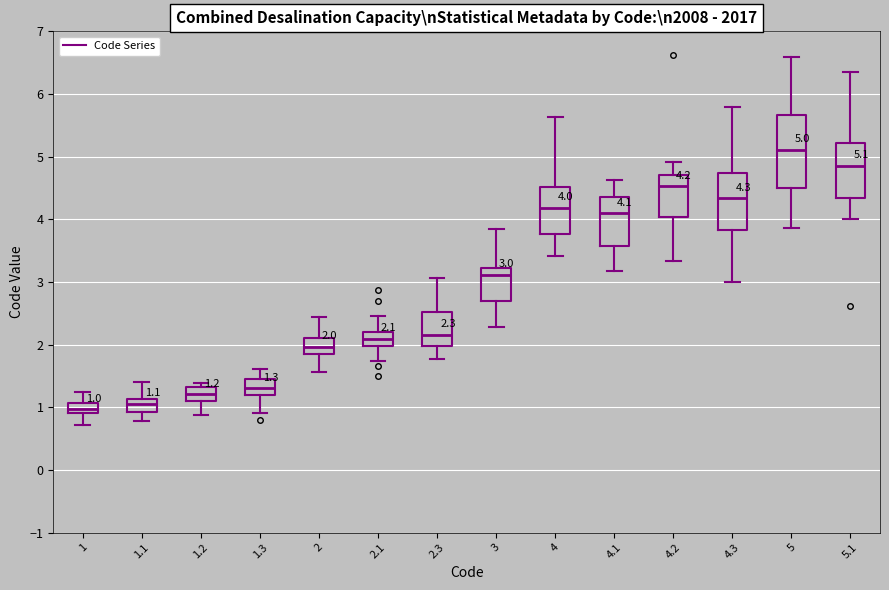

Comparing the boxes themselves (not the whiskers), which one is the tallest?

5